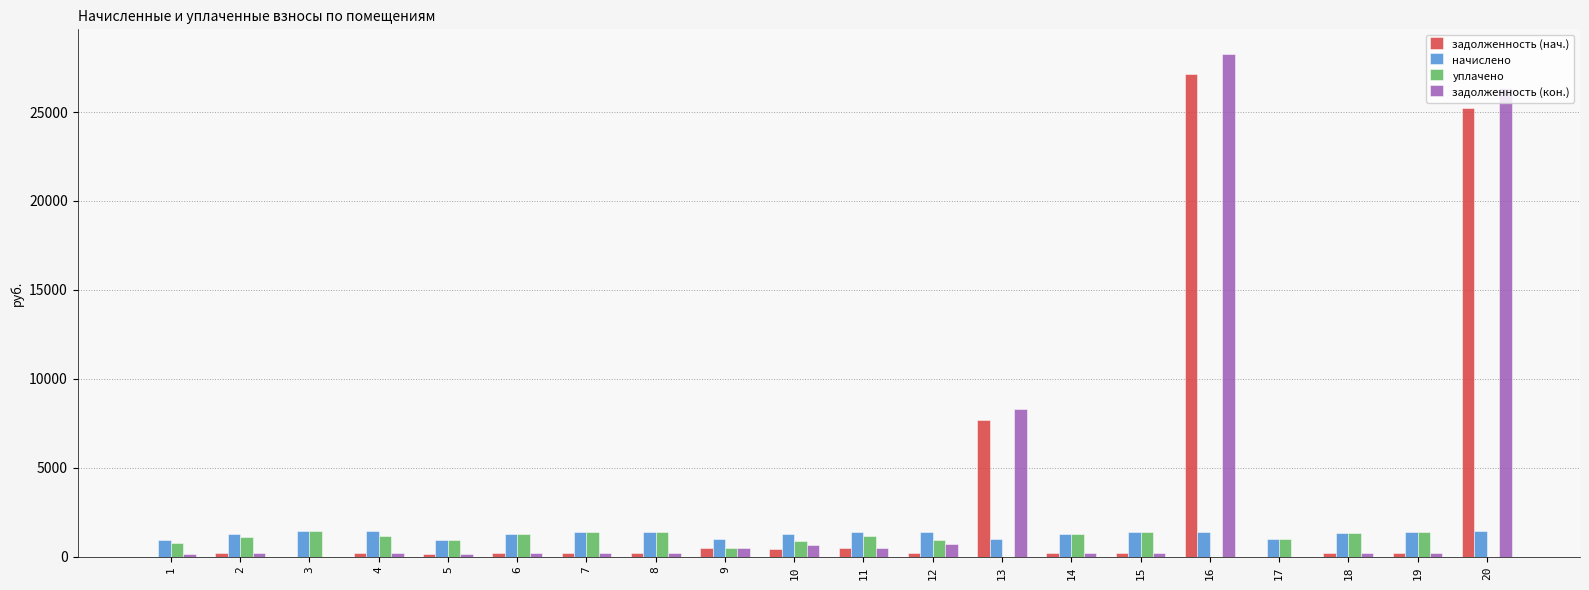

Which series has the largest range (max minus min)?

задолженность (кон.)